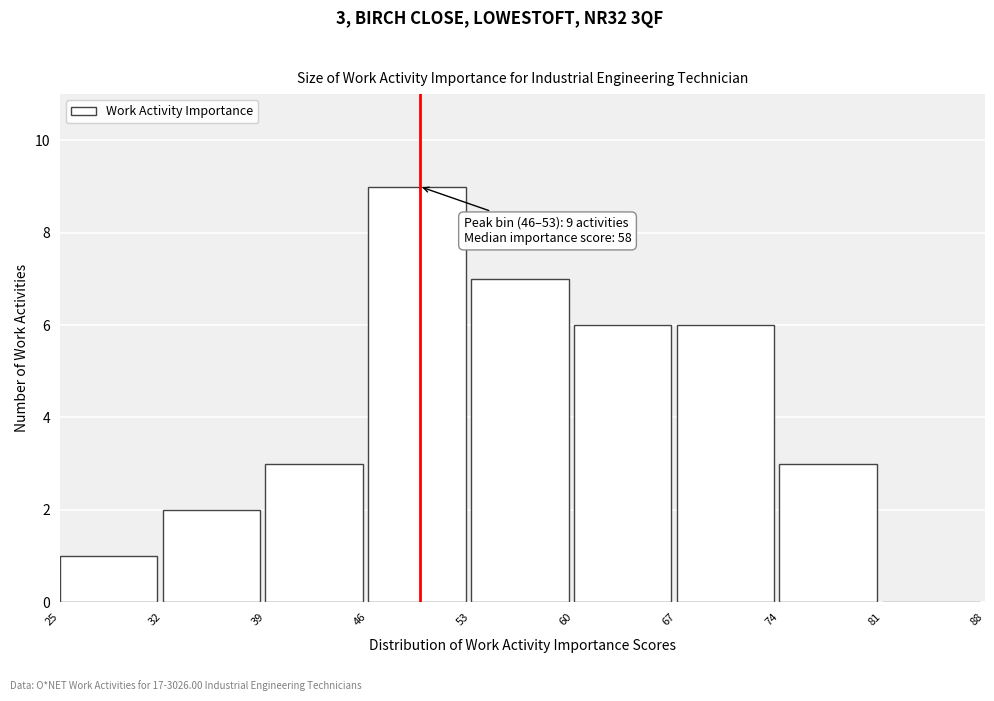

Over which range of the x-axis is the bar tallest?

46 to 53